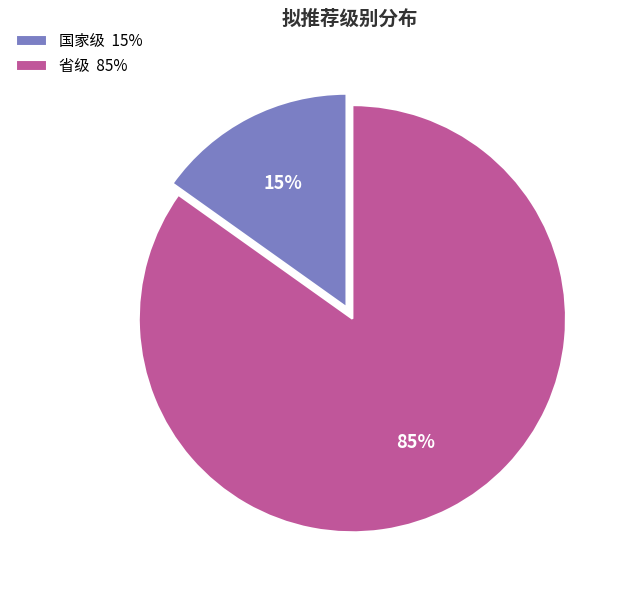

Is the sum of 省级 85% and 国家级 15% greater than half?

Yes